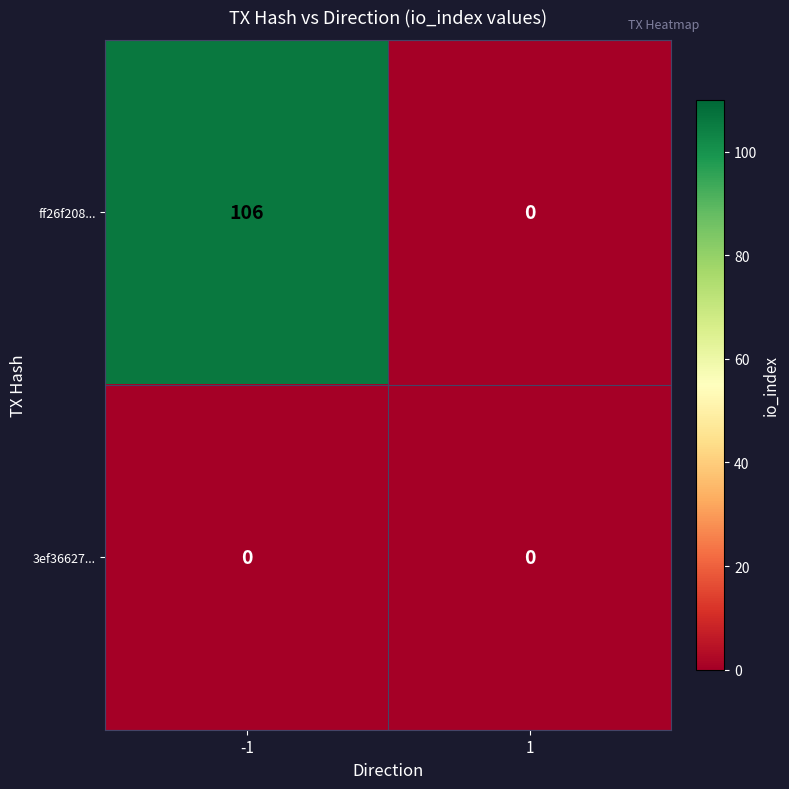

At -1, list the series in order from smallest to largest.

3ef36627..., ff26f208...